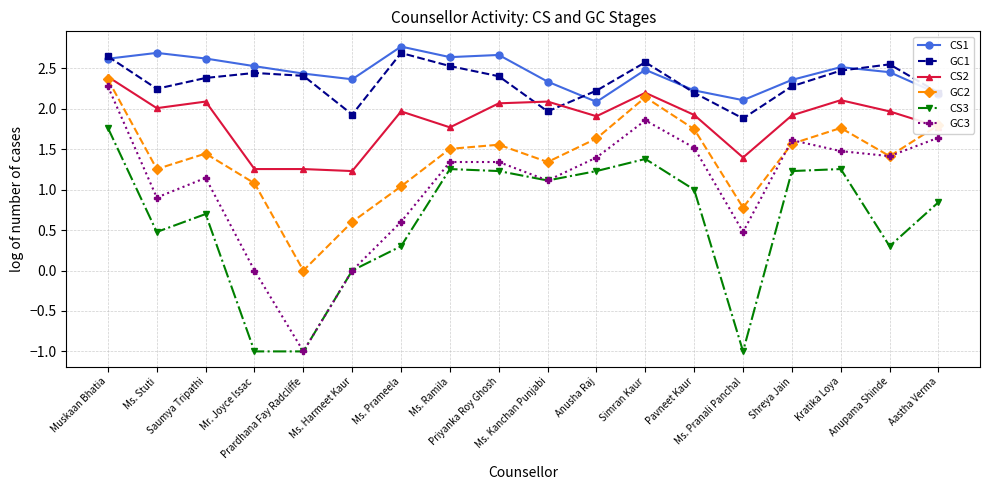

True or false: GC1 has a value of 1.9 at Ms. Pranali Panchal.

True